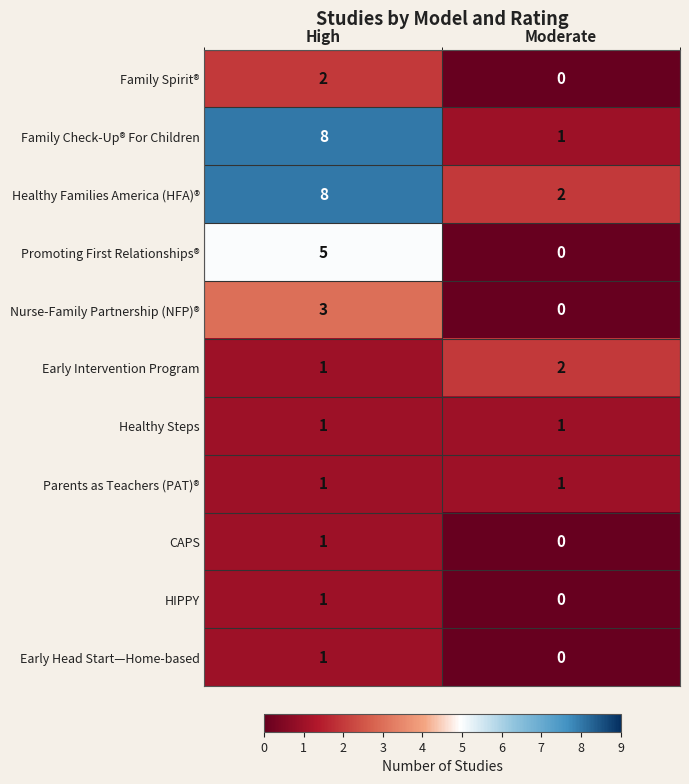

Which category has the lowest value in the Healthy Families America (HFA)® series?

Moderate